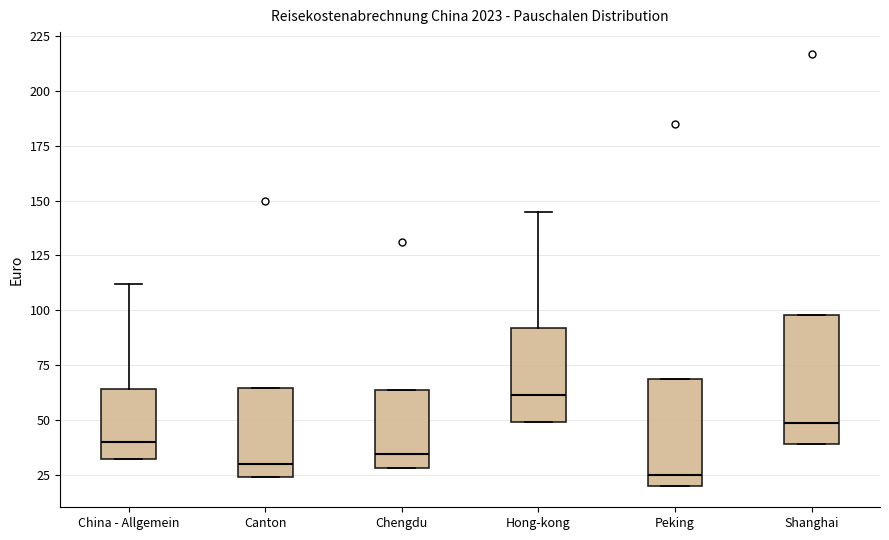

Which box is the tallest, from its lower edge to its upper edge?

Shanghai